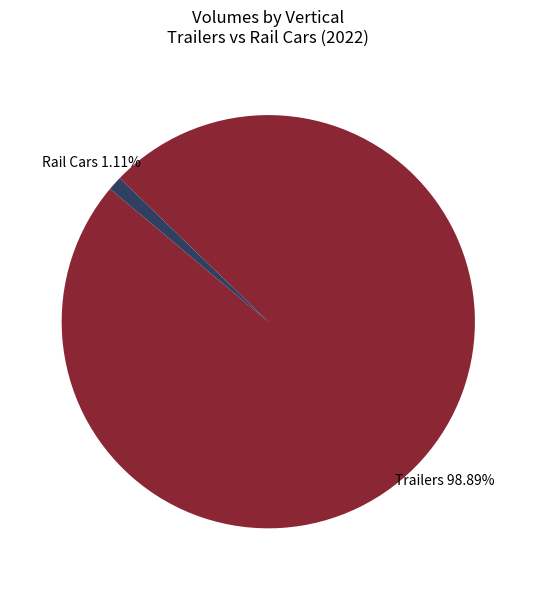

Is there any slice that represents more than half of the pie?

Yes